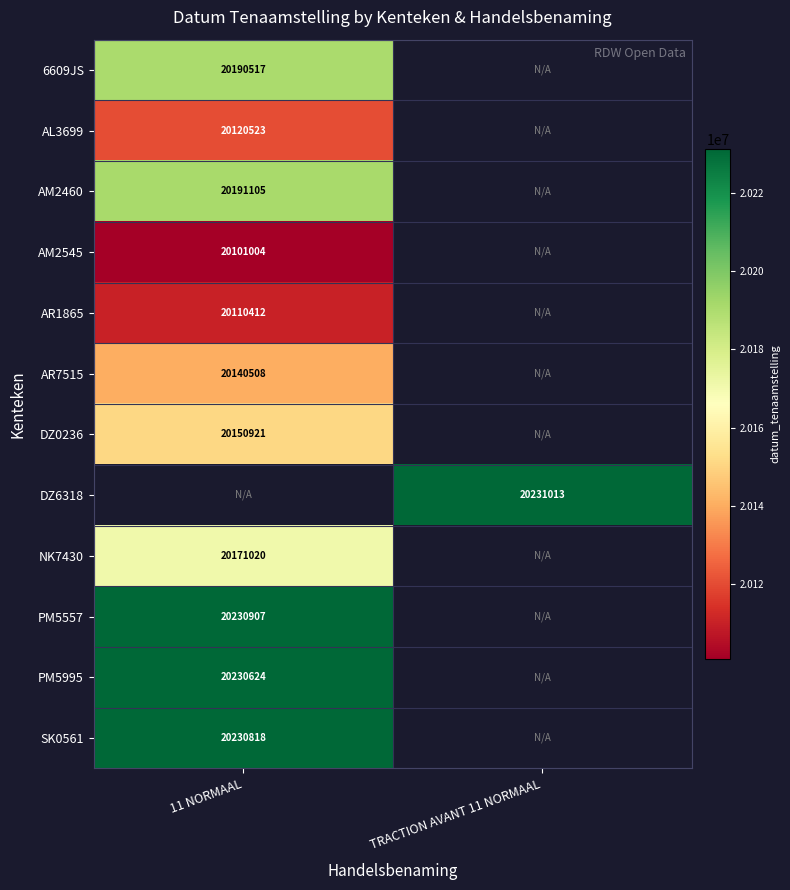

The value of PM5995 at 11 NORMAAL is 9973059.9. True or false?

False